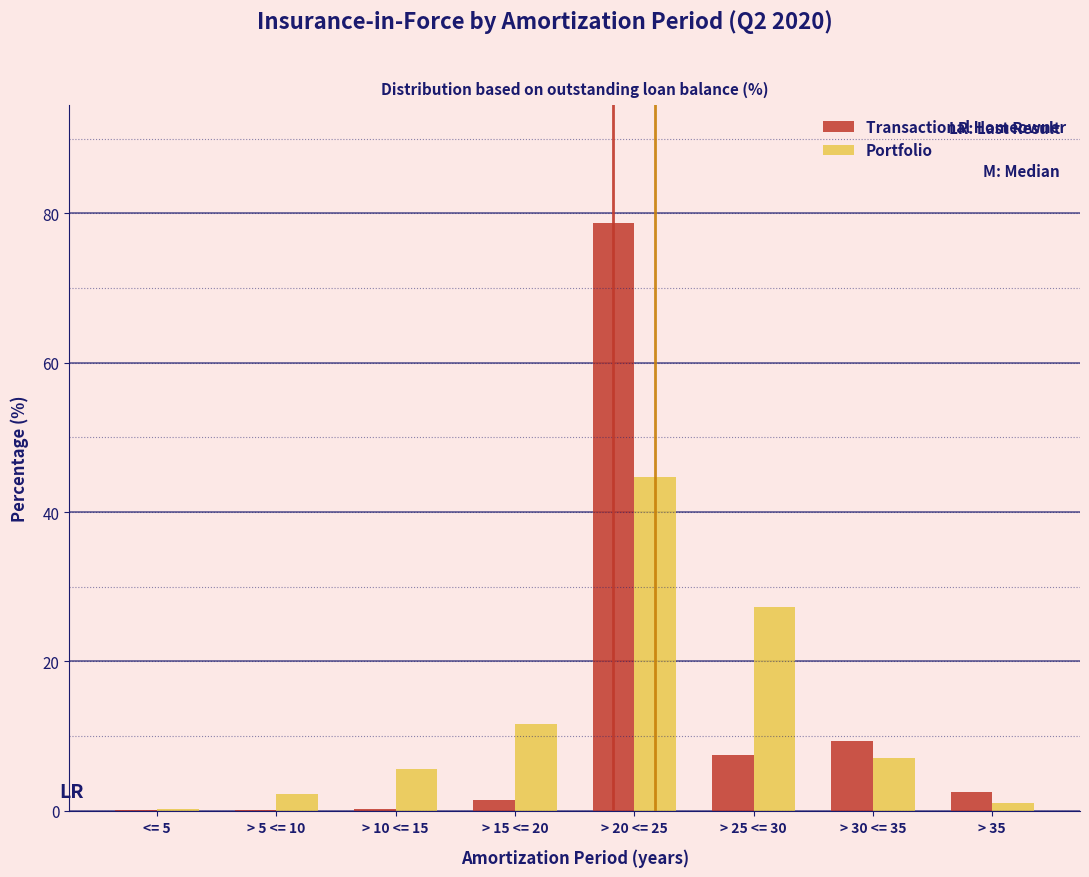

What is the sum of all Transactional Homeowner values?

100.0